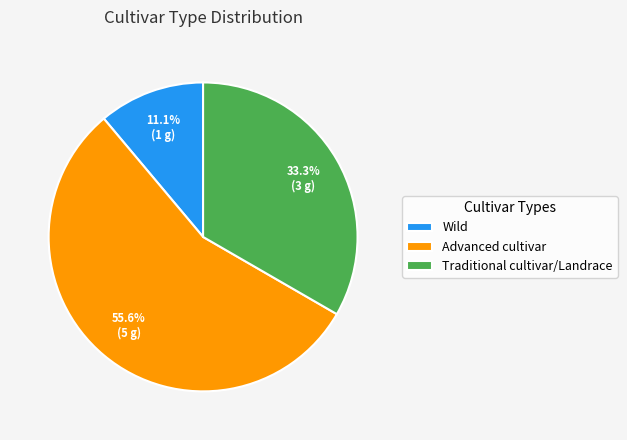

How many segments does this pie chart have?

3